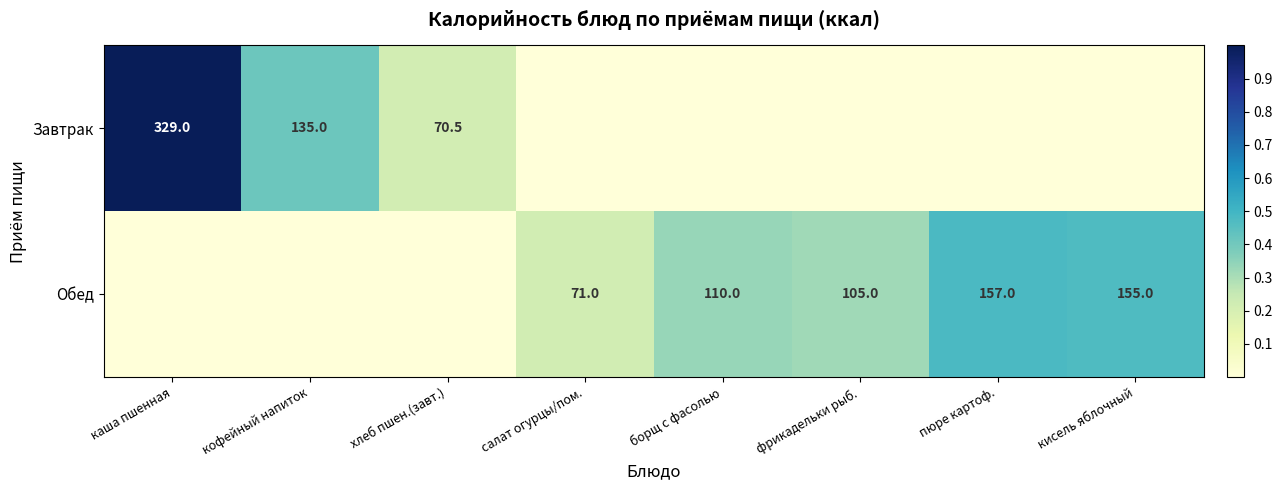

True or false: Завтрак has a value of 329.0 at каша пшенная.

True